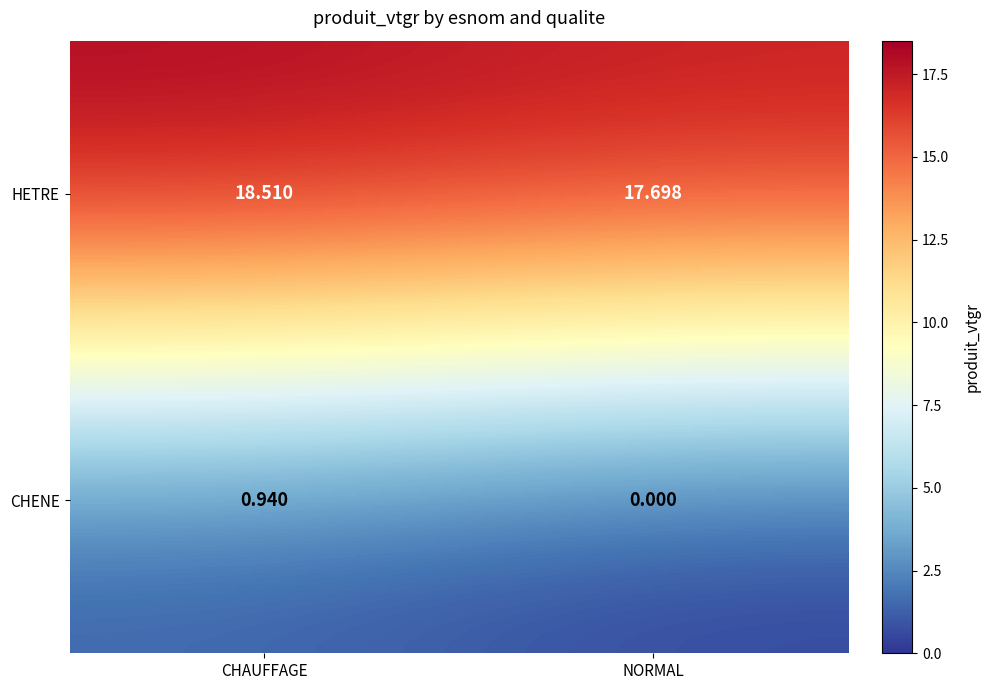

Which series has the largest range (max minus min)?

CHENE